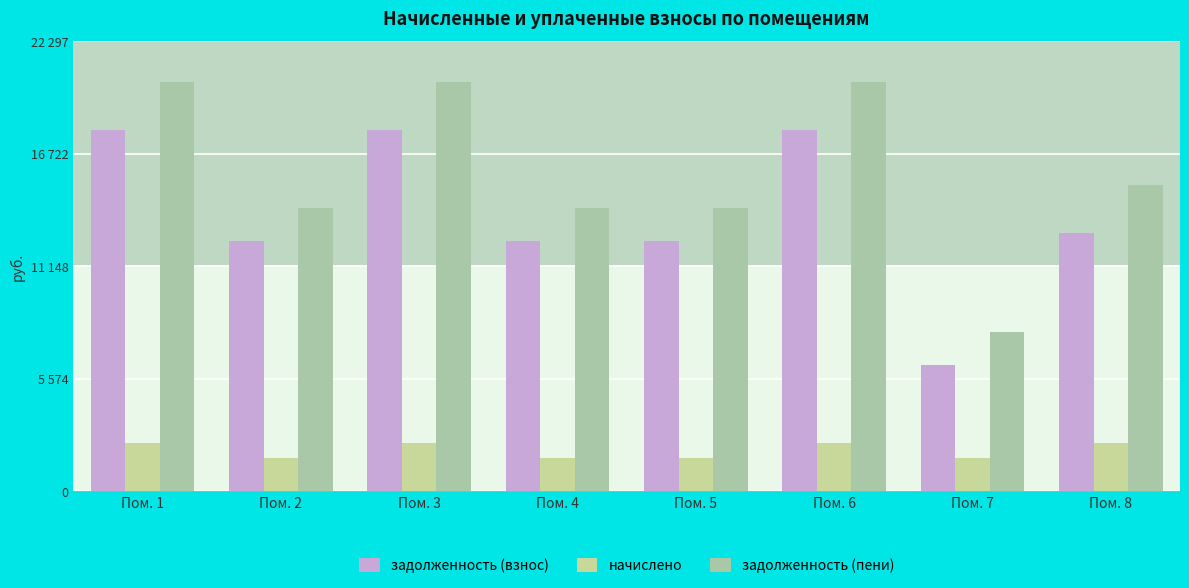

At which category is the sum across all series the highest?

Пом. 1